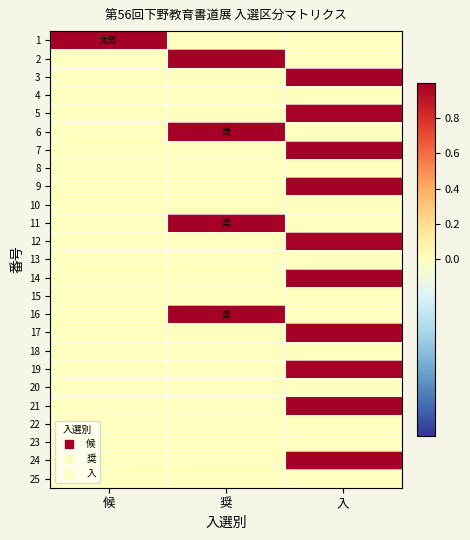

Rank the series at 奨 from highest to lowest value.

2, 6, 11, 16, 1, 3, 4, 5, 7, 8, 9, 10, 12, 13, 14, 15, 17, 18, 19, 20, 21, 22, 23, 24, 25